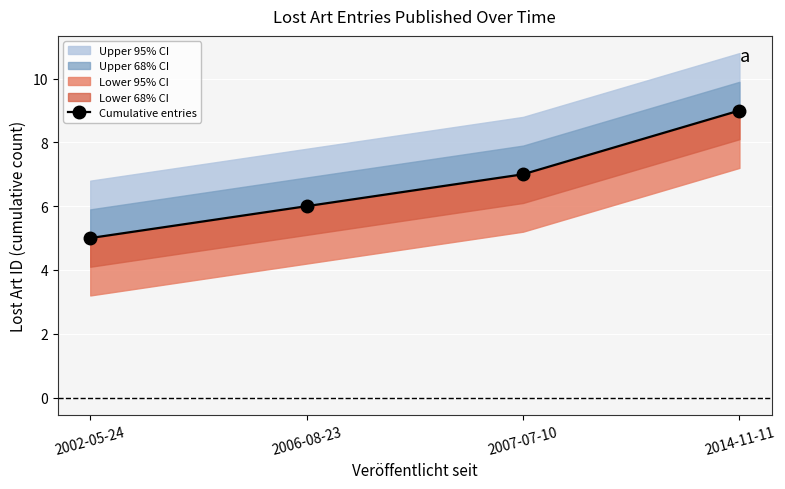

What is the ratio of the value at 2014-11-11 to the value at 2006-08-23?

1.5